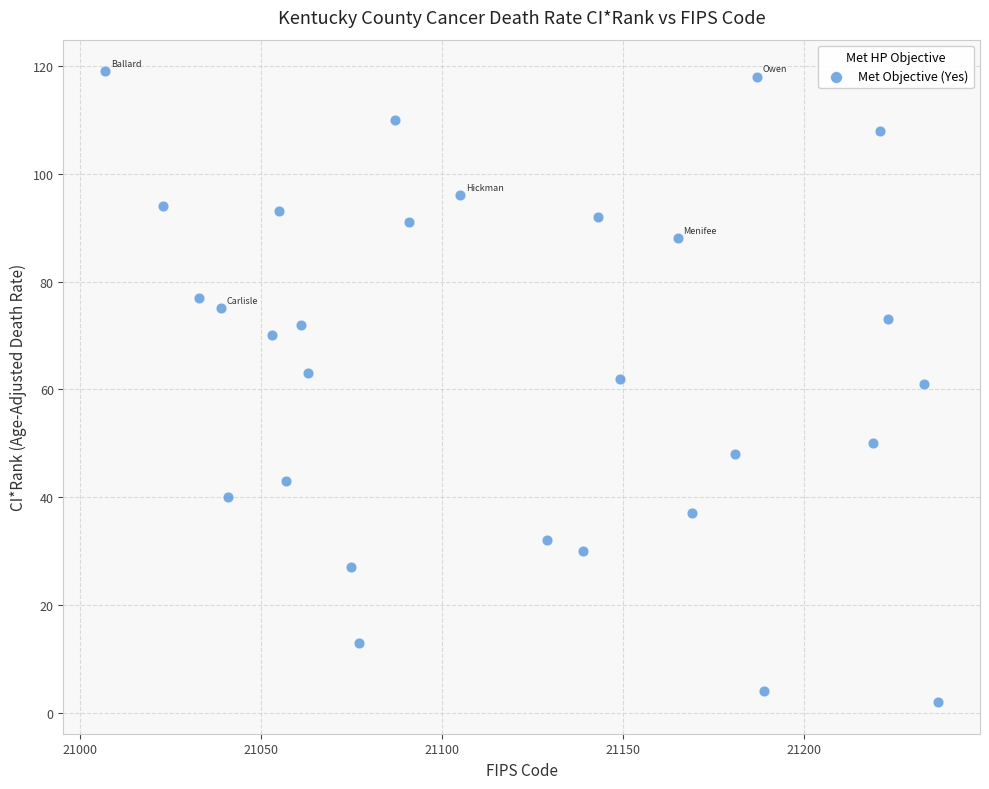

What is the range of Y values (max minus min)?

117